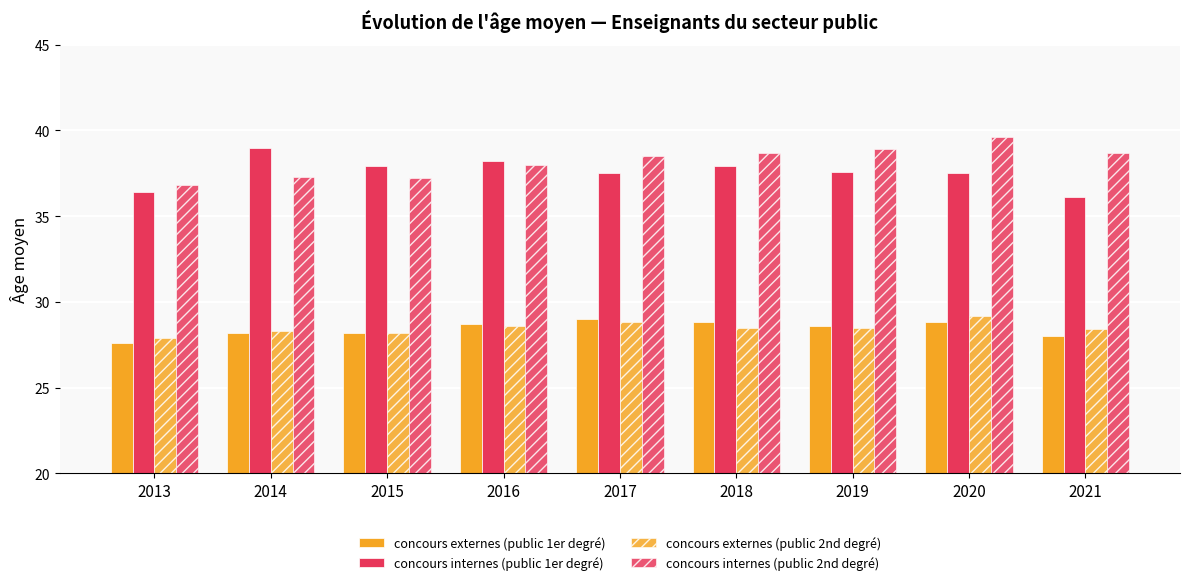

Which has a higher value, 2016 or 2019?

2016